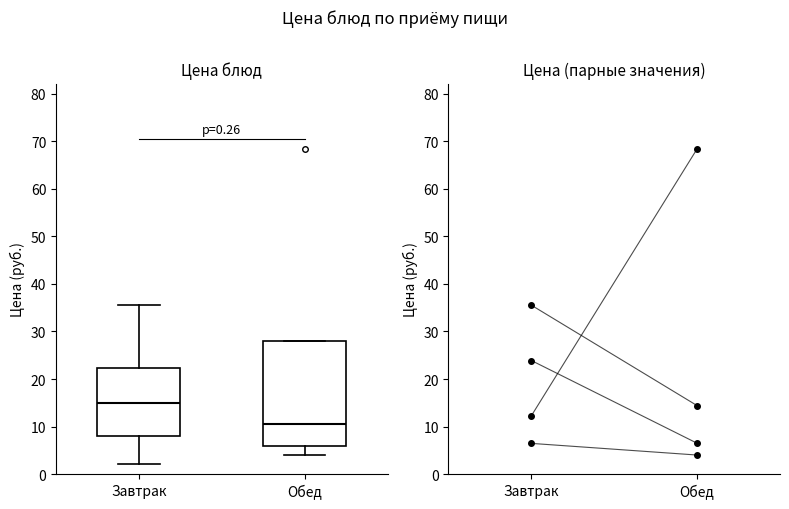

Comparing the boxes themselves (not the whiskers), which one is the tallest?

Обед